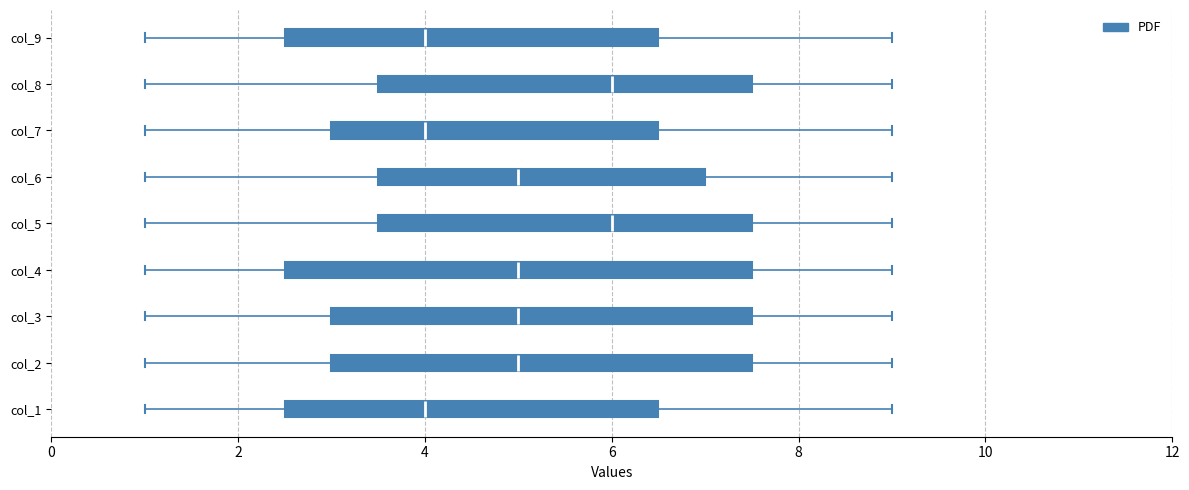

Reading bottom to top, read every box against the x-axis: the position of its median line, the range the box covers, and the ends of its whiskers. The values are not printed on the chart, so give them approximately, as read against the axis.

col_1: median 4.0, box 2.6 to 6.6, whiskers 1.0 to 9.0
col_2: median 5.0, box 3.0 to 7.6, whiskers 1.0 to 9.0
col_3: median 5.0, box 3.0 to 7.6, whiskers 1.0 to 9.0
col_4: median 5.0, box 2.6 to 7.6, whiskers 1.0 to 9.0
col_5: median 6.0, box 3.6 to 7.6, whiskers 1.0 to 9.0
col_6: median 5.0, box 3.6 to 7.0, whiskers 1.0 to 9.0
col_7: median 4.0, box 3.0 to 6.6, whiskers 1.0 to 9.0
col_8: median 6.0, box 3.6 to 7.6, whiskers 1.0 to 9.0
col_9: median 4.0, box 2.6 to 6.6, whiskers 1.0 to 9.0